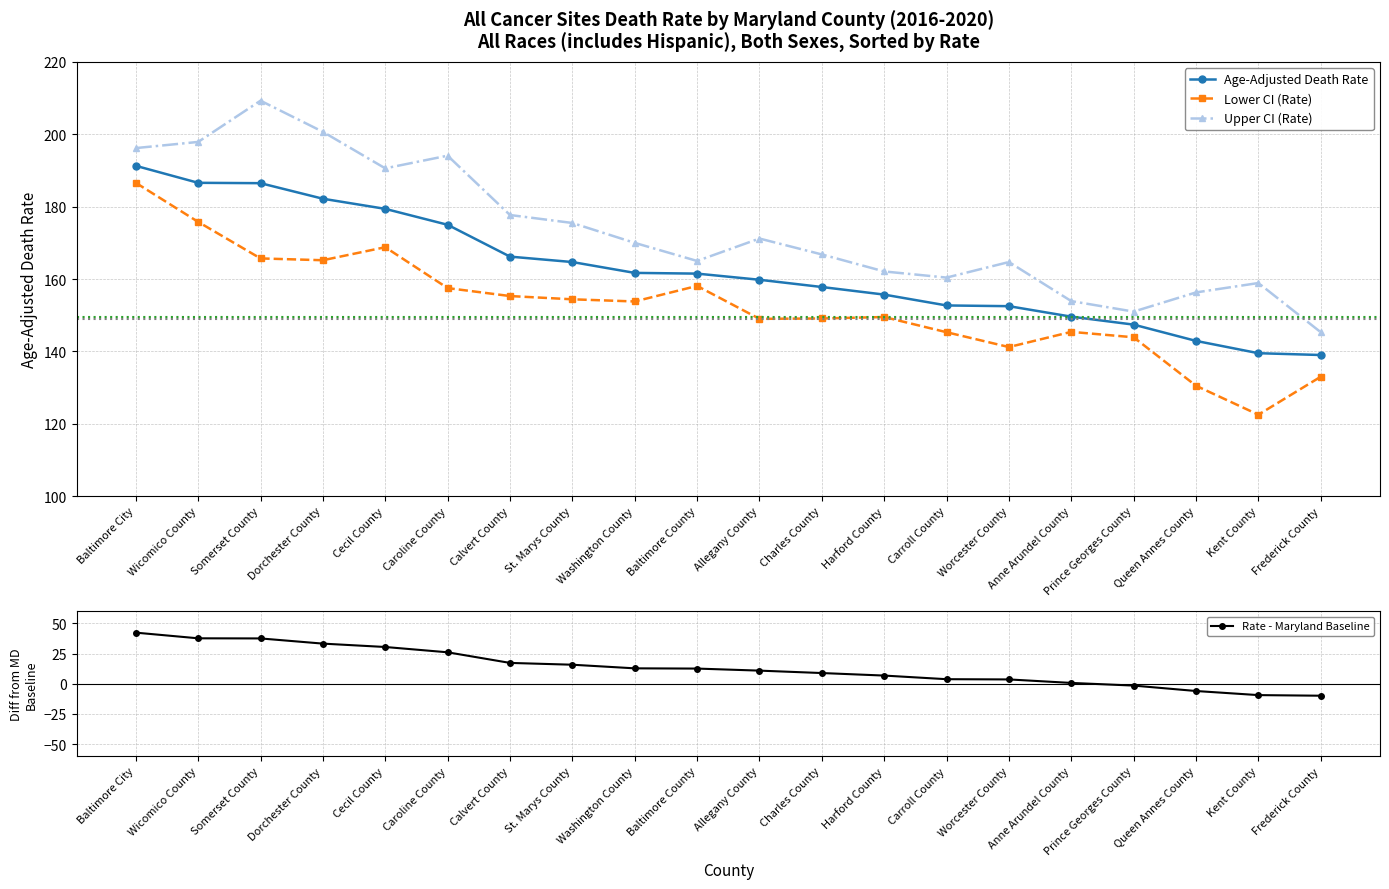

What is the difference between the highest and lowest values at Washington County?

16.2